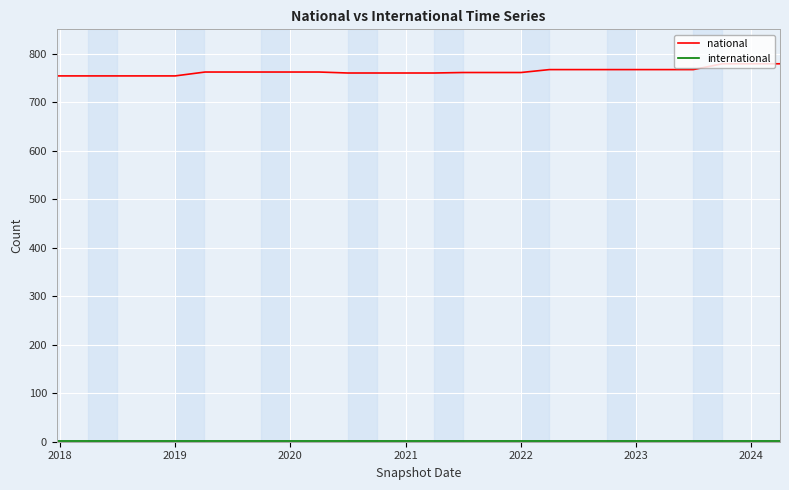

What is the maximum value shown in the chart?

779